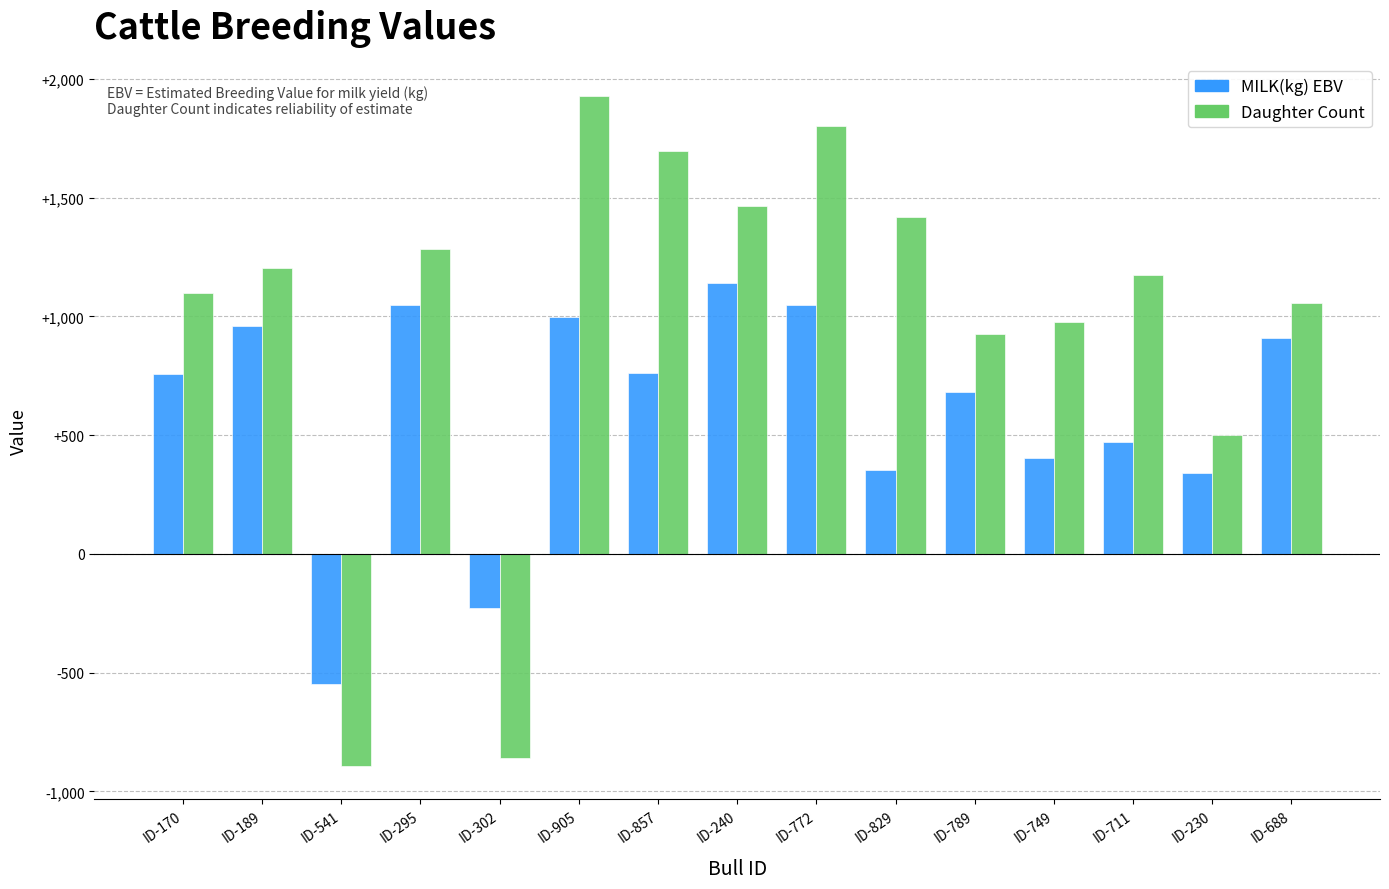

Which label corresponds to the smallest value in the chart?

ID-541